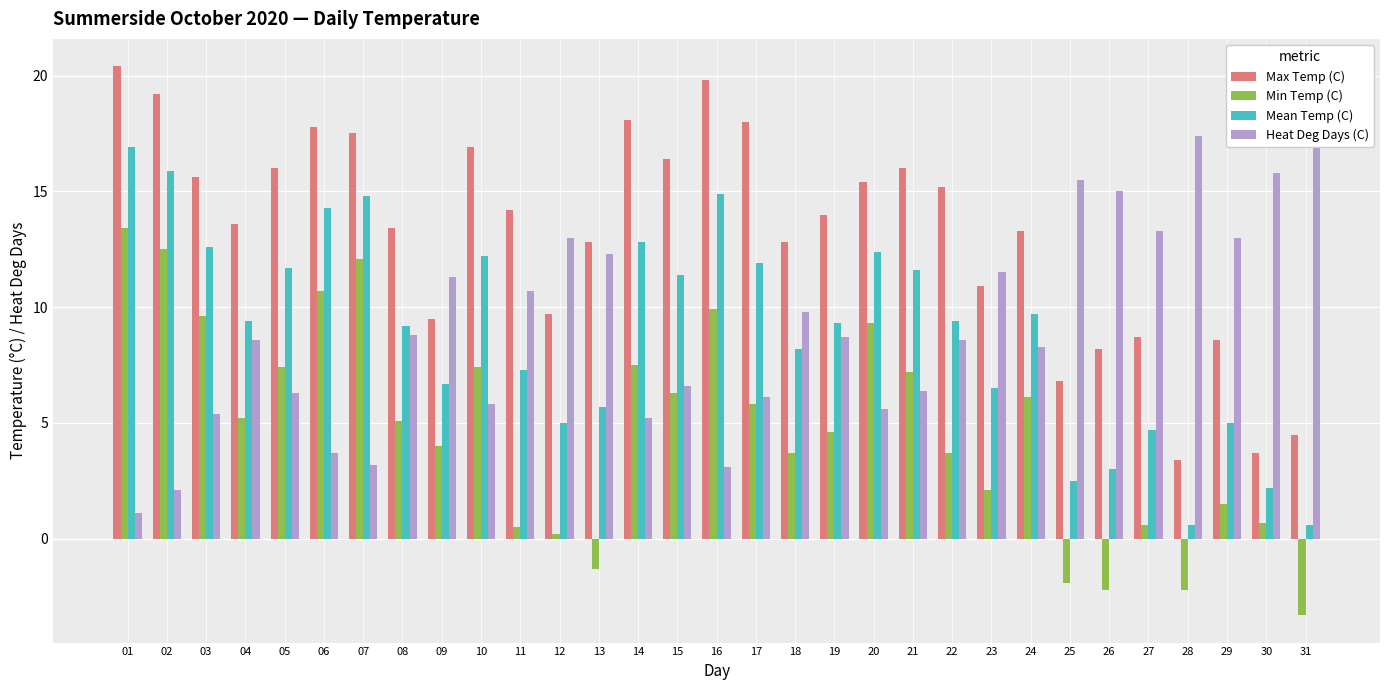

At which label is Heat Deg Days (C) closest to 9?

08